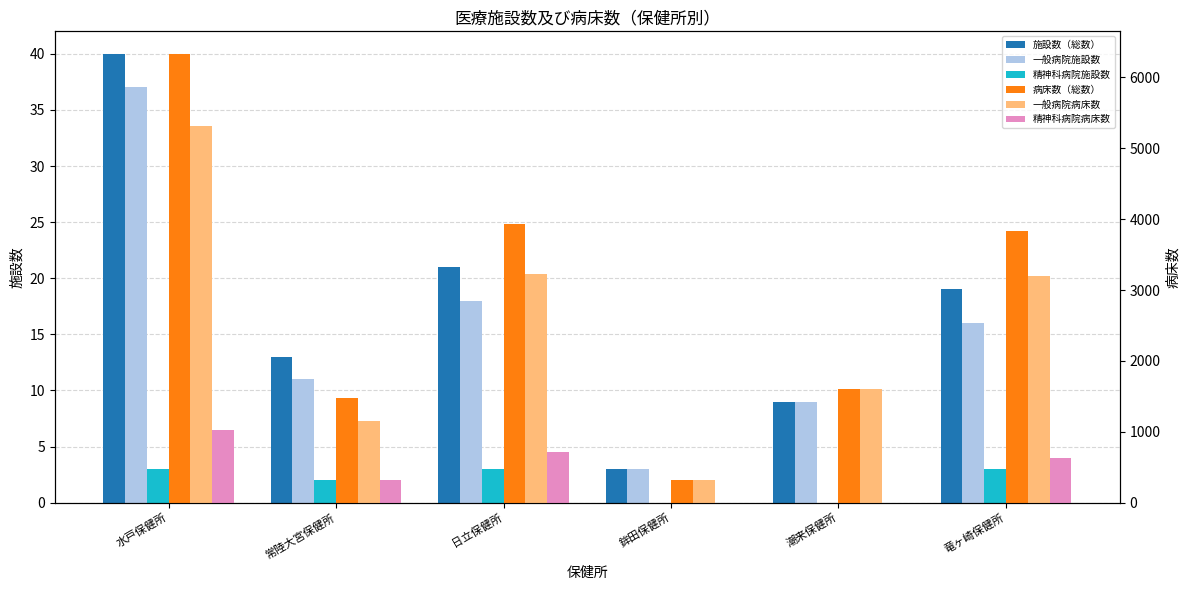

Which series changed the most between 鉾田保健所 and 潮来保健所?

病床数（総数）